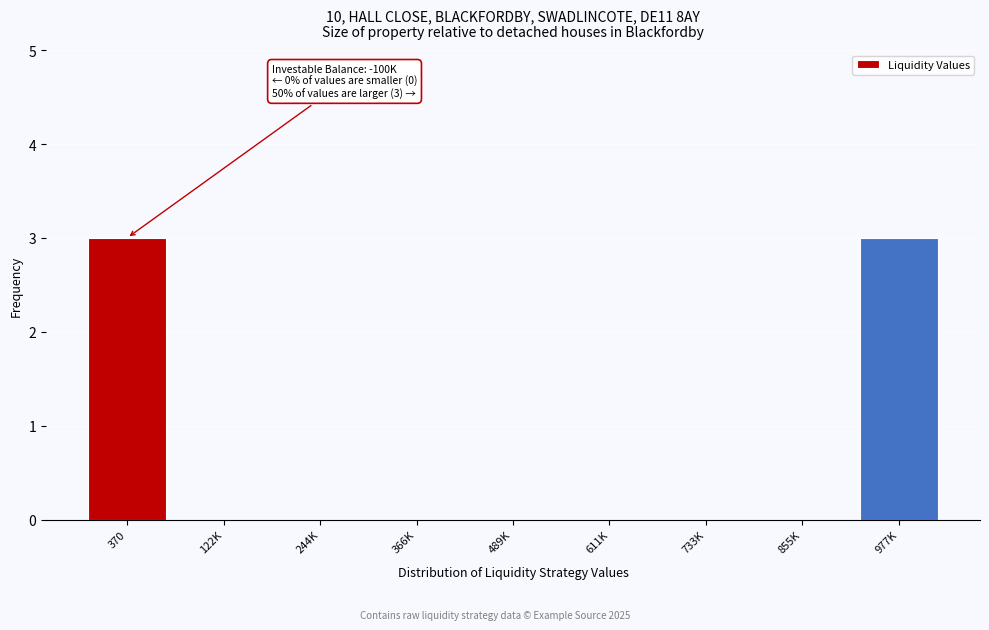

Reading left to right, extract all data points from this chart.

370=3	122K=0	244K=0	366K=0	489K=0	611K=0	733K=0	855K=0	977K=3